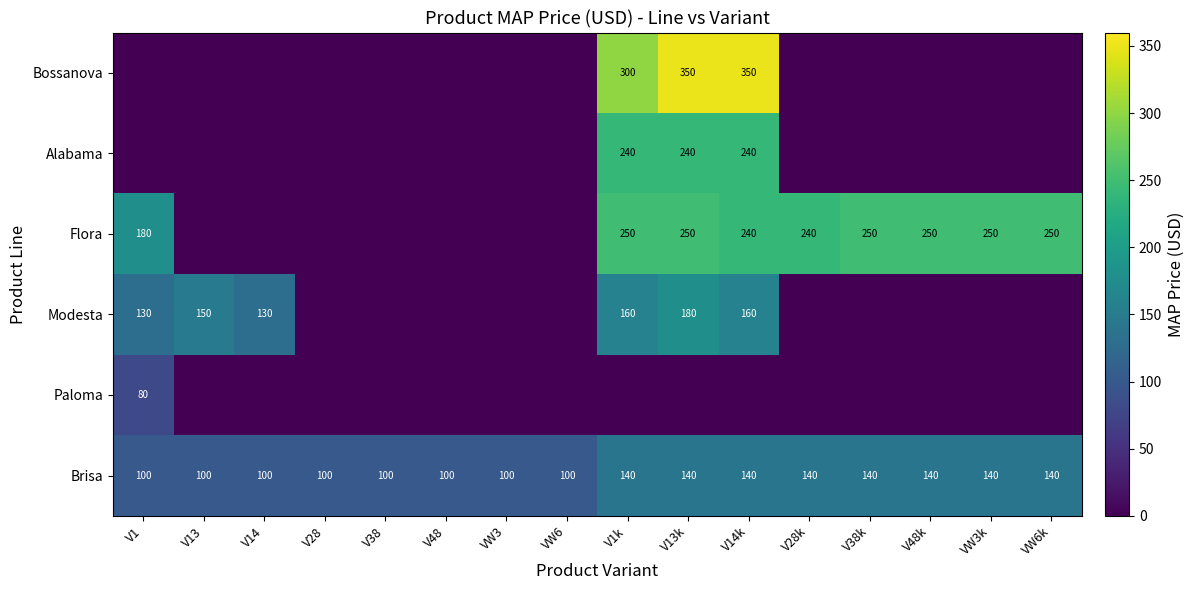

The Flora series shows 180 at V1. True or false?

True